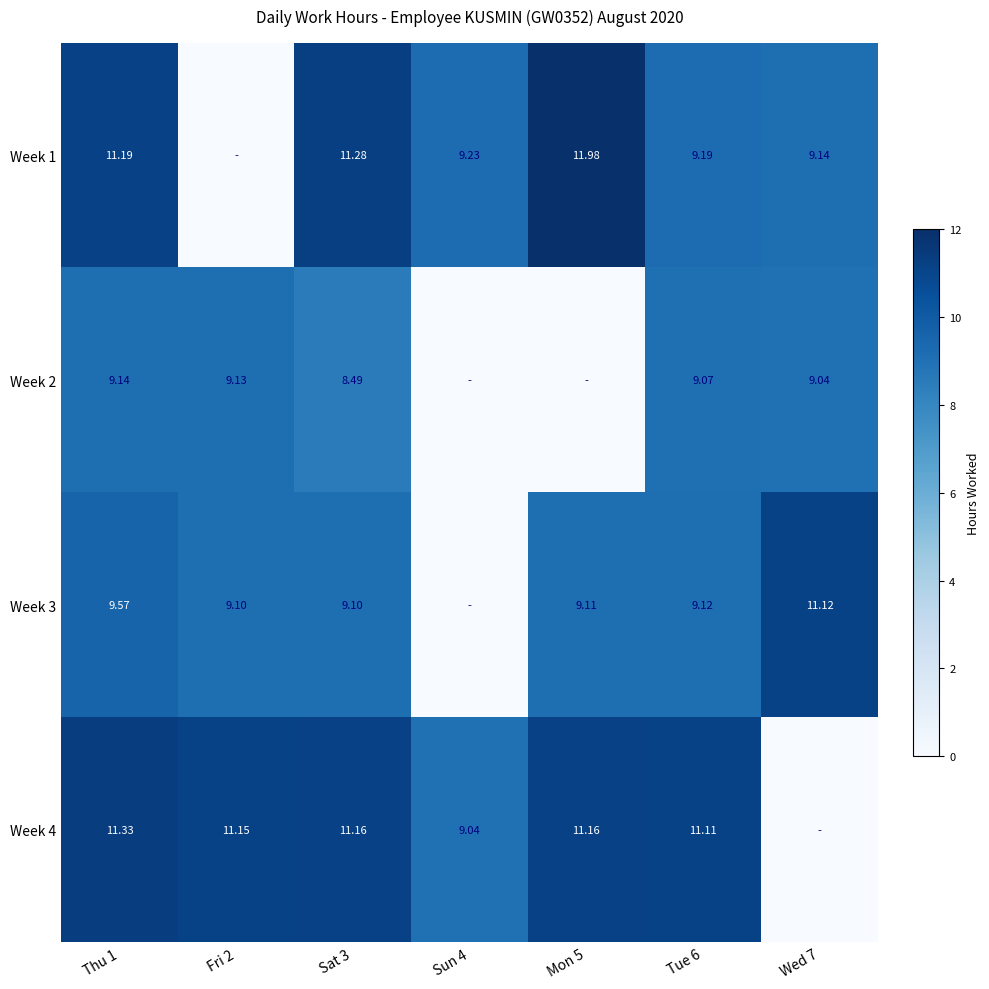

Rank the series at Wed 7 from lowest to highest value.

Week 4, Week 2, Week 1, Week 3